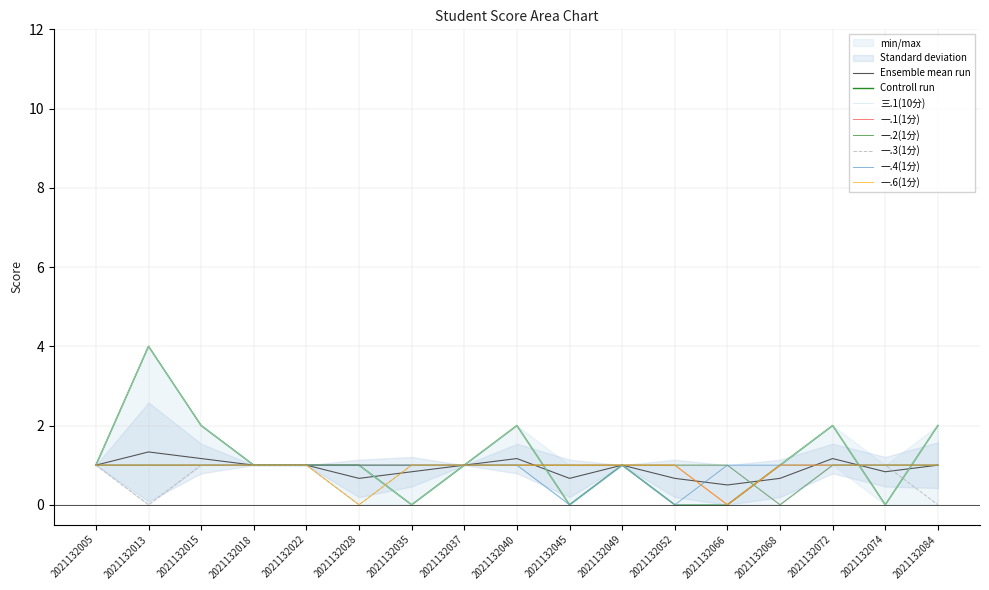

How many values in 一.4(1分) are above zero?

15